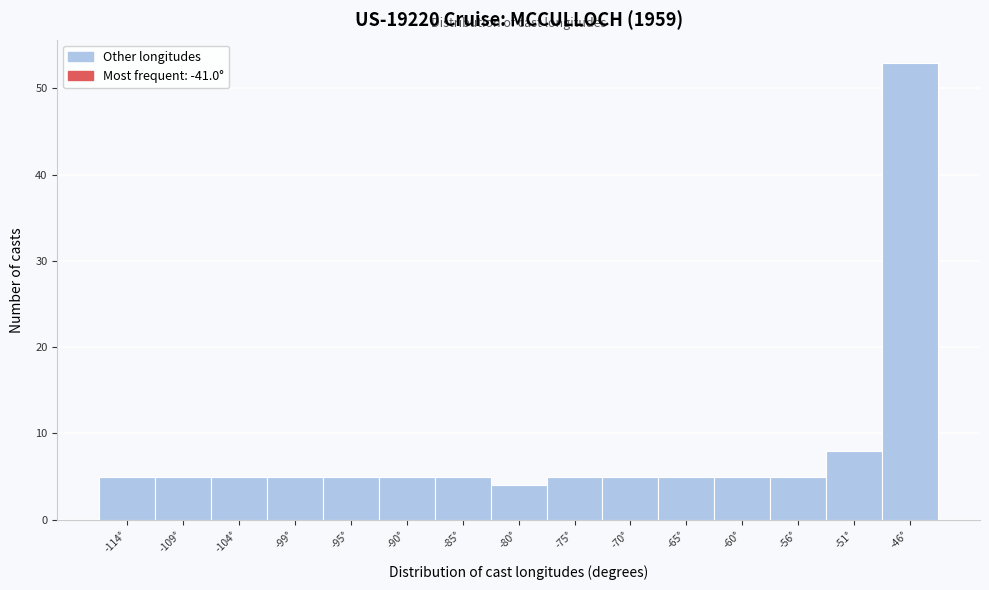

Reading right to left, extract all data points from this chart.

-46°=53	-51°=8	-56°=5	-60°=5	-65°=5	-70°=5	-75°=5	-80°=4	-85°=5	-90°=5	-95°=5	-99°=5	-104°=5	-109°=5	-114°=5